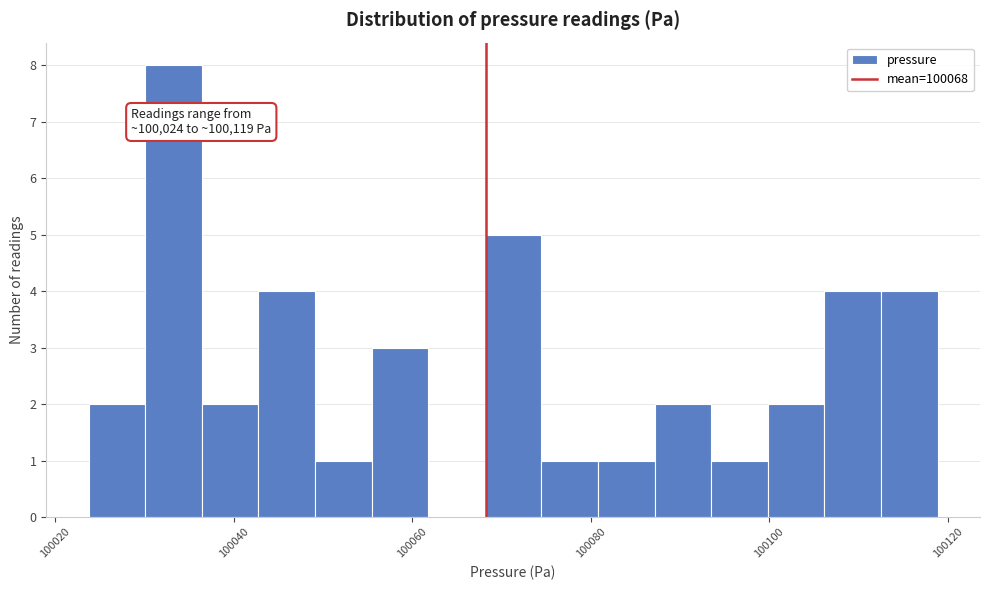

Read against the x-axis, roughly where is the centre of the tallest bar?

100034